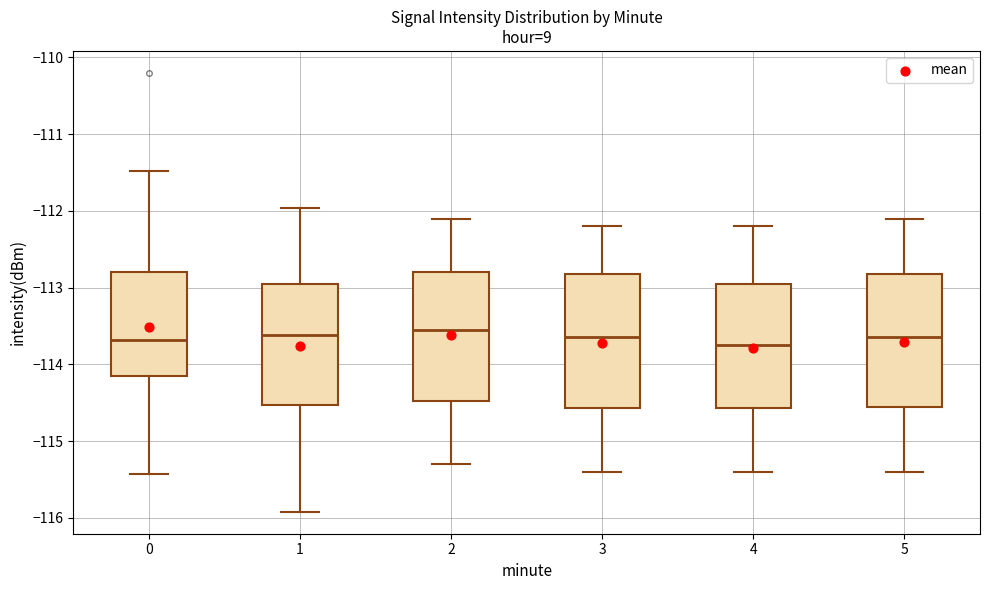

Reading left to right, transcribe this box plot: for each box, give where its median line is, the range the box spans, and where its two whiskers end, as read against the y-axis. The values are not printed on the chart, so give them approximately, as read against the axis.

0: median -113.7, box -114.2 to -112.8, whiskers -115.4 to -111.5
1: median -113.6, box -114.5 to -112.9, whiskers -115.9 to -112.0
2: median -113.5, box -114.5 to -112.8, whiskers -115.3 to -112.1
3: median -113.6, box -114.6 to -112.8, whiskers -115.4 to -112.2
4: median -113.7, box -114.6 to -112.9, whiskers -115.4 to -112.2
5: median -113.6, box -114.5 to -112.8, whiskers -115.4 to -112.1